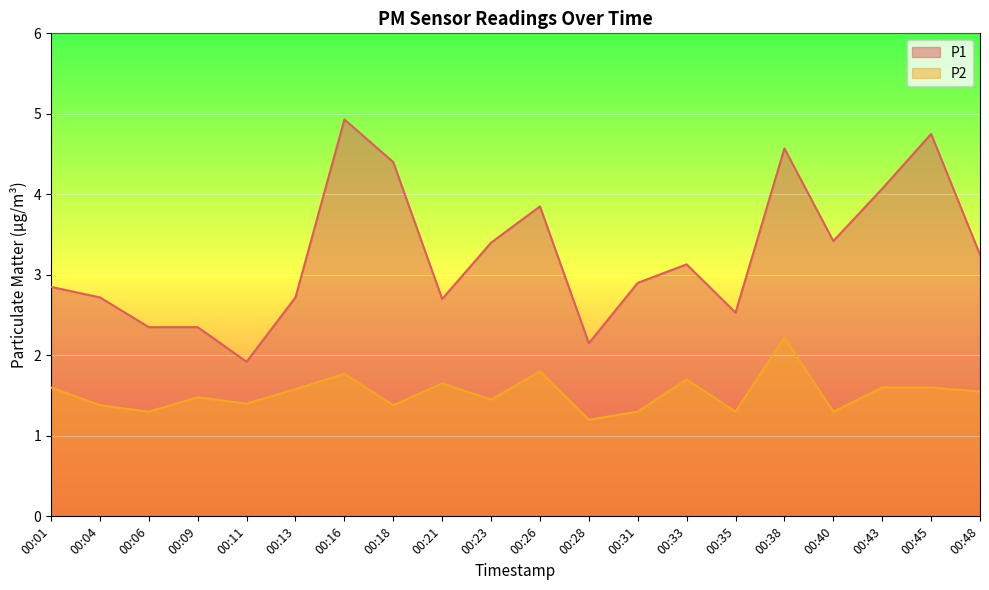

What is the sum of all P1 values?

65.0